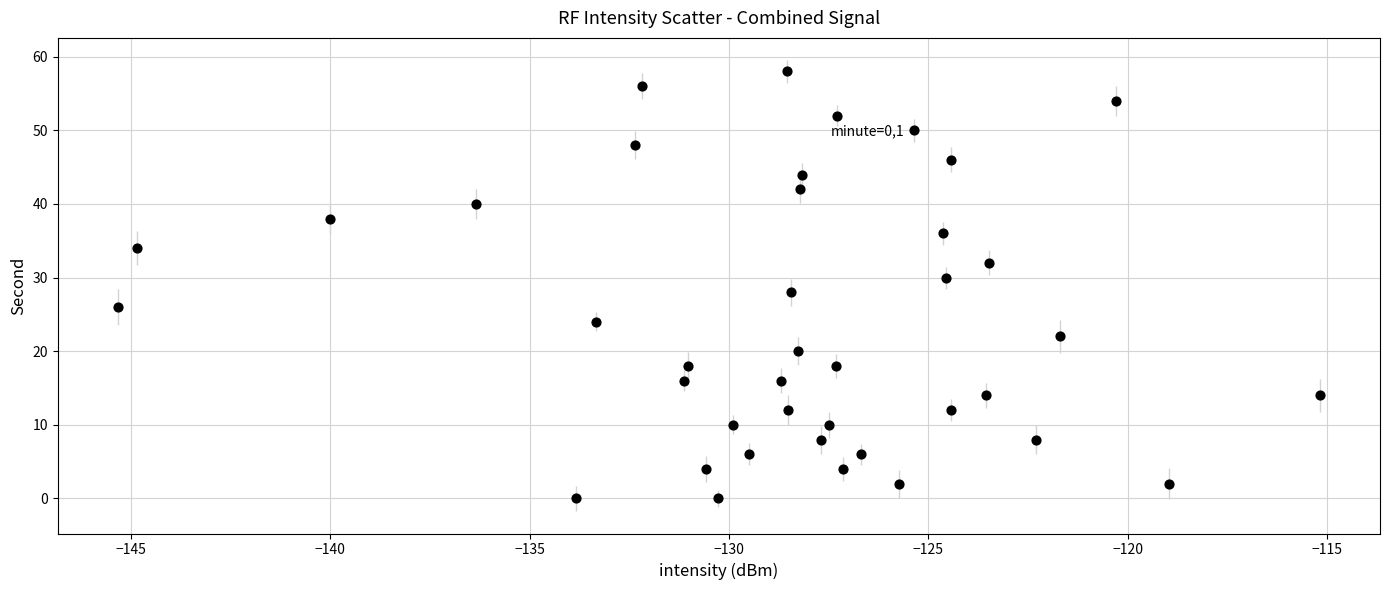

What is the range of Y values (max minus min)?

58